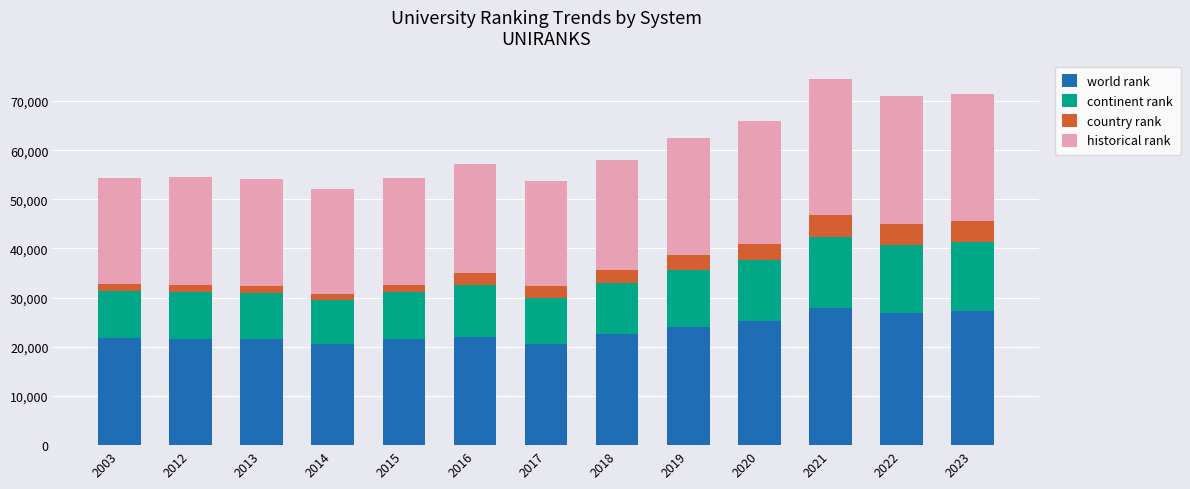

What is the minimum value for world rank?

20501